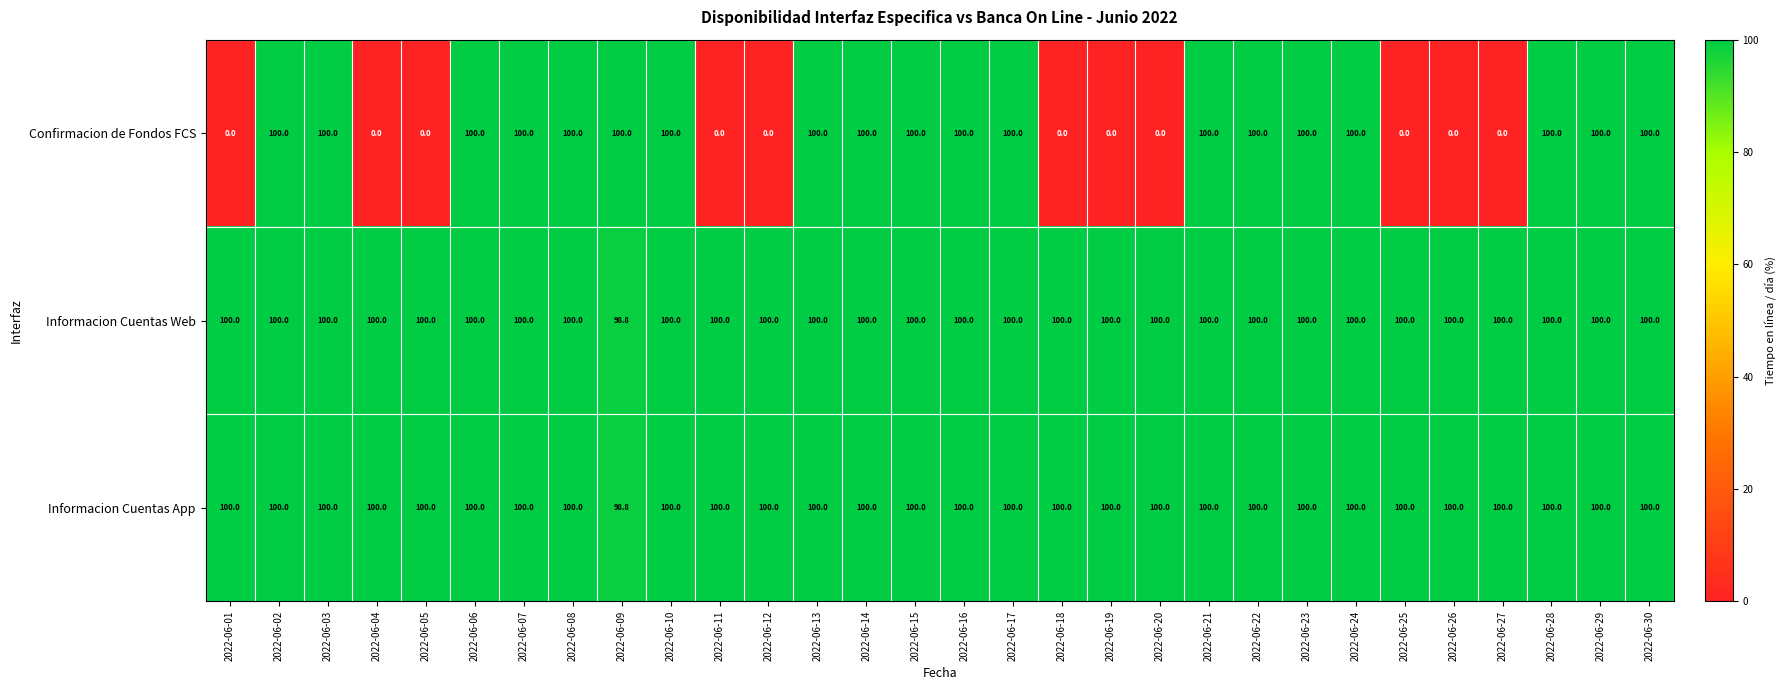

What is the sum of the Informacion Cuentas App values at 2022-06-21 and 2022-06-14?

200.0